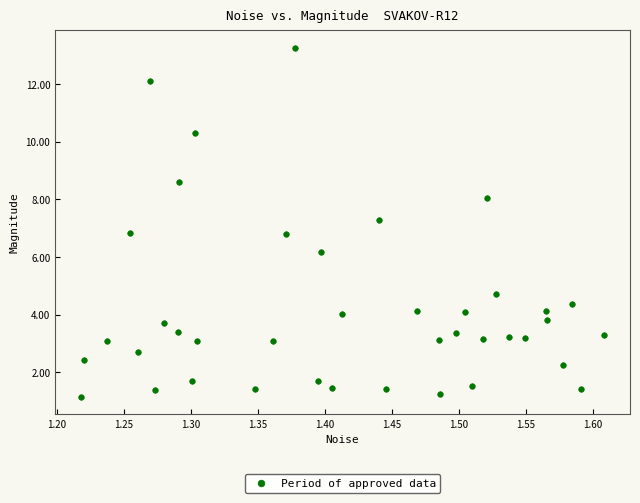

What is the range of X values (max minus min)?

0.4